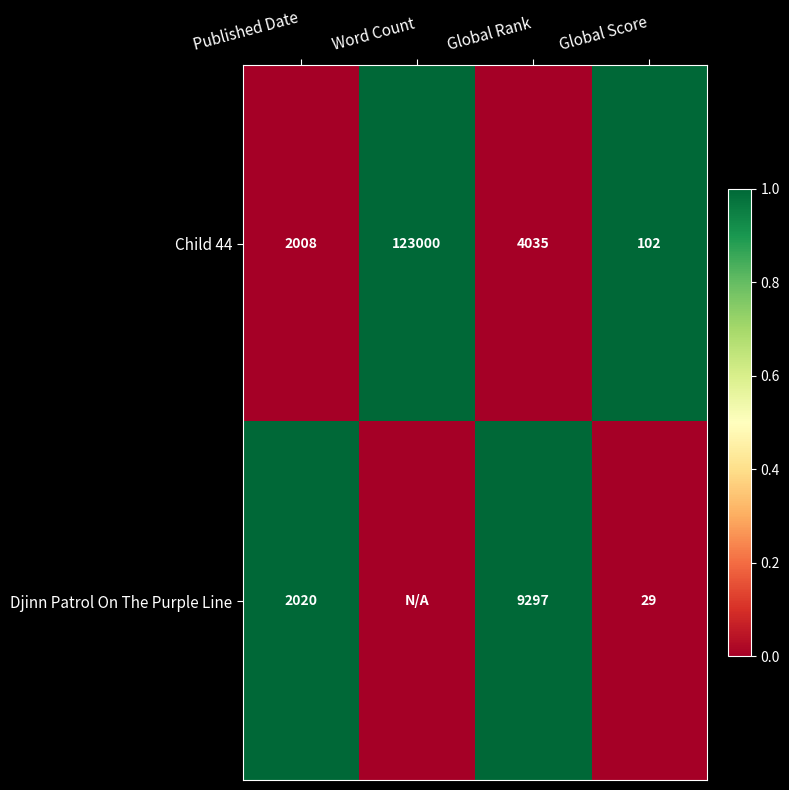

At how many categories does at least one series exceed 0?

4